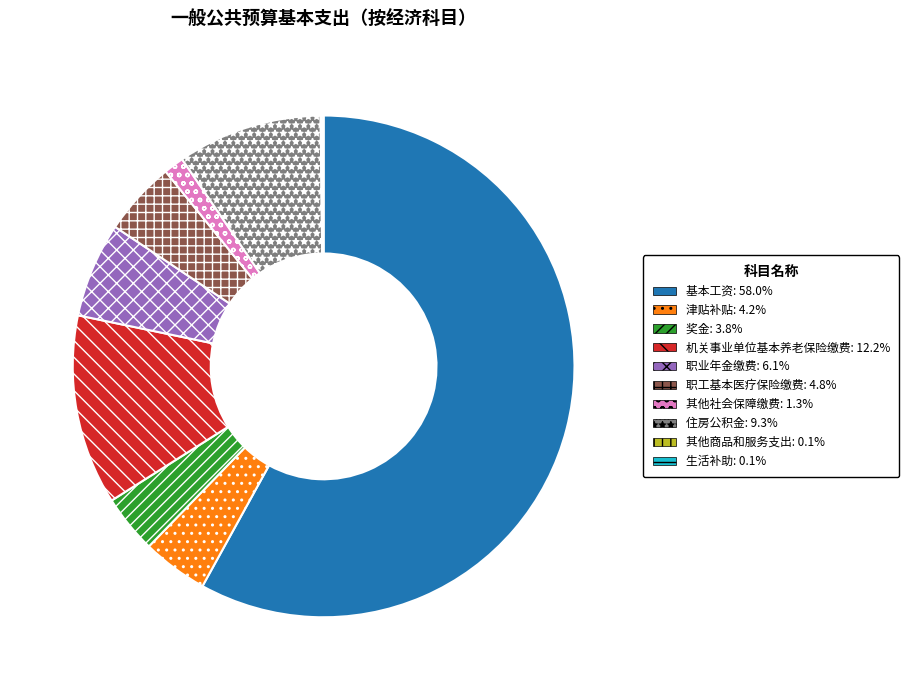

Which category has the biggest portion of the pie?

基本工资